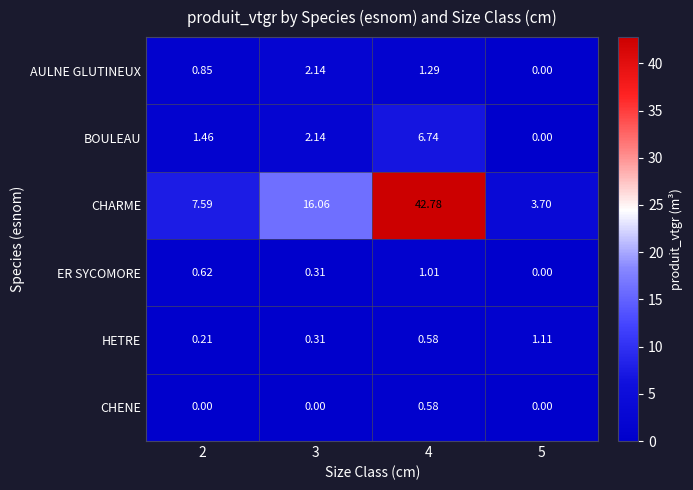

What is the total value across all series at 3?

21.0